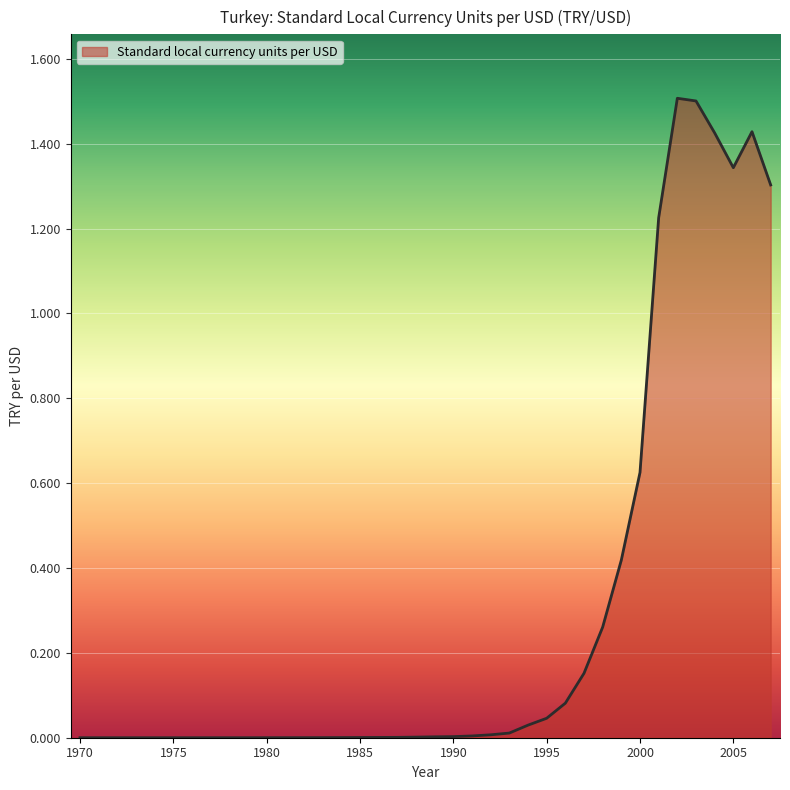

What is the difference between the maximum and minimum values?

1.5